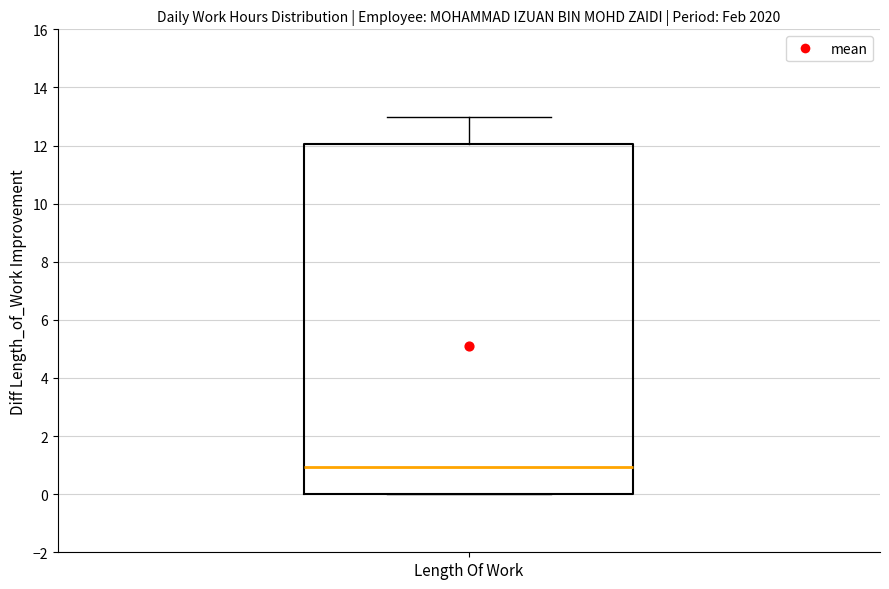

Transcribe this box plot: give where the median line is, the range the box spans, and where the two whiskers end, as read against the y-axis. The values are not printed on the chart, so give them approximately, as read against the axis.

median 1, box 0 to 12, whiskers 0 to 13